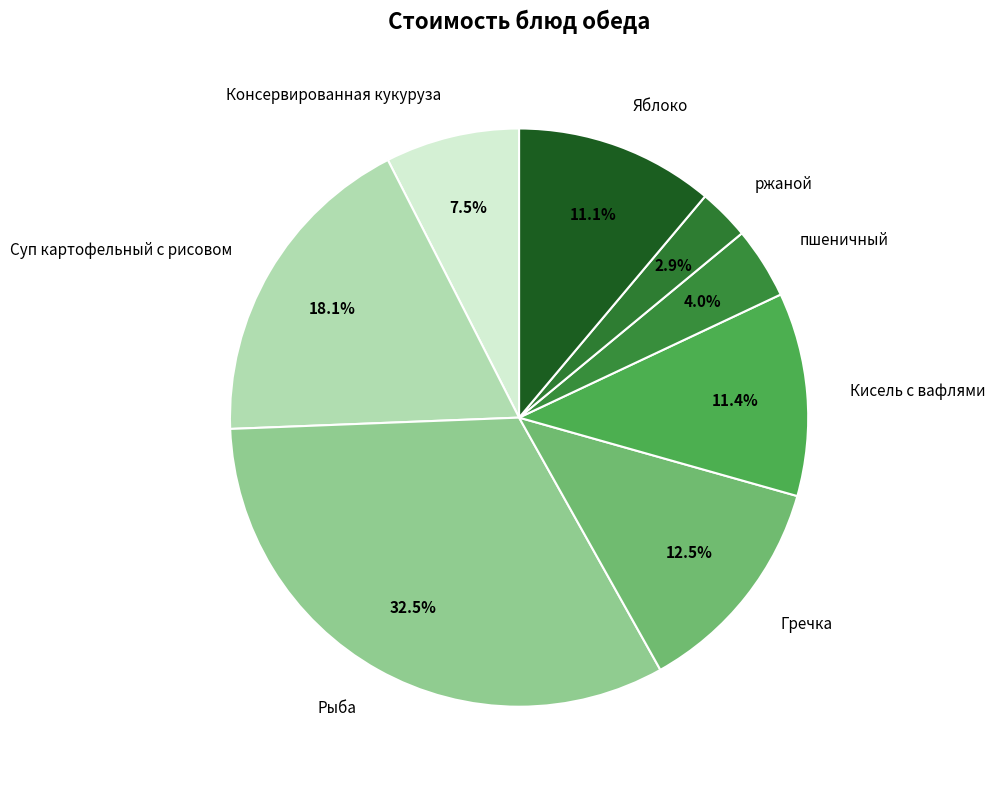

Which category has the smallest portion of the pie?

ржаной